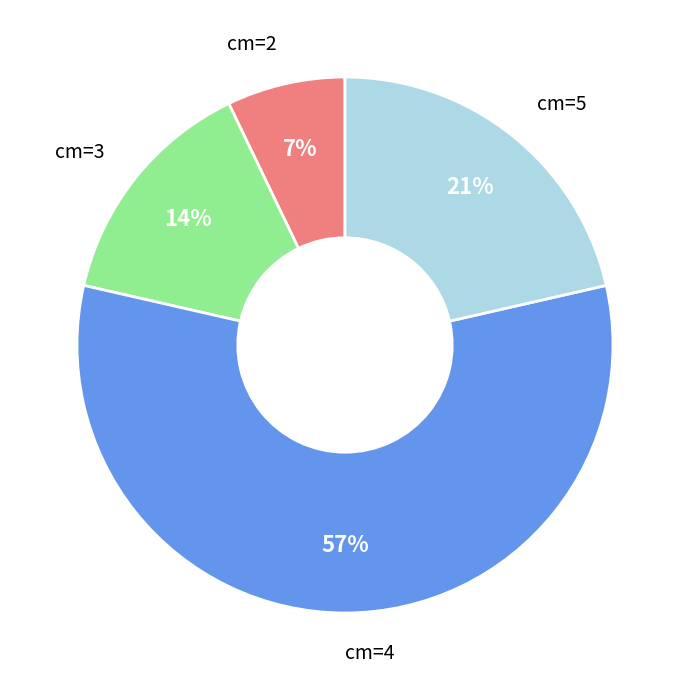

True or false: cm=2 accounts for 2% of the total.

False